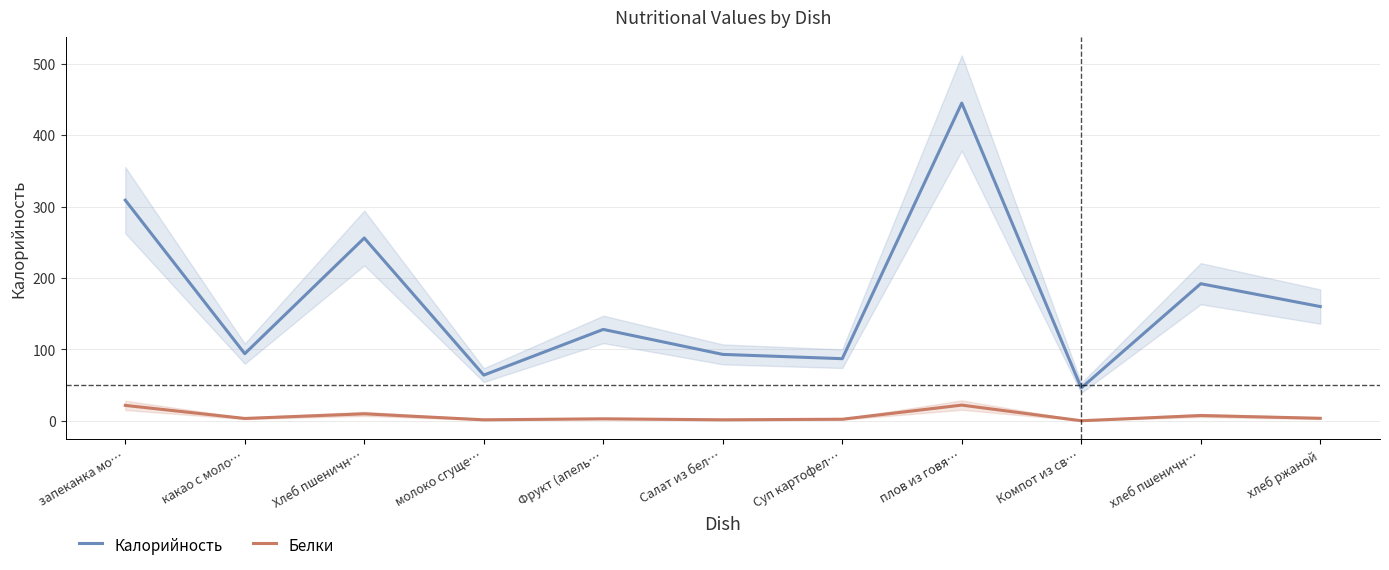

At which label is Белки closest to 11?

Хлеб пшеничн…